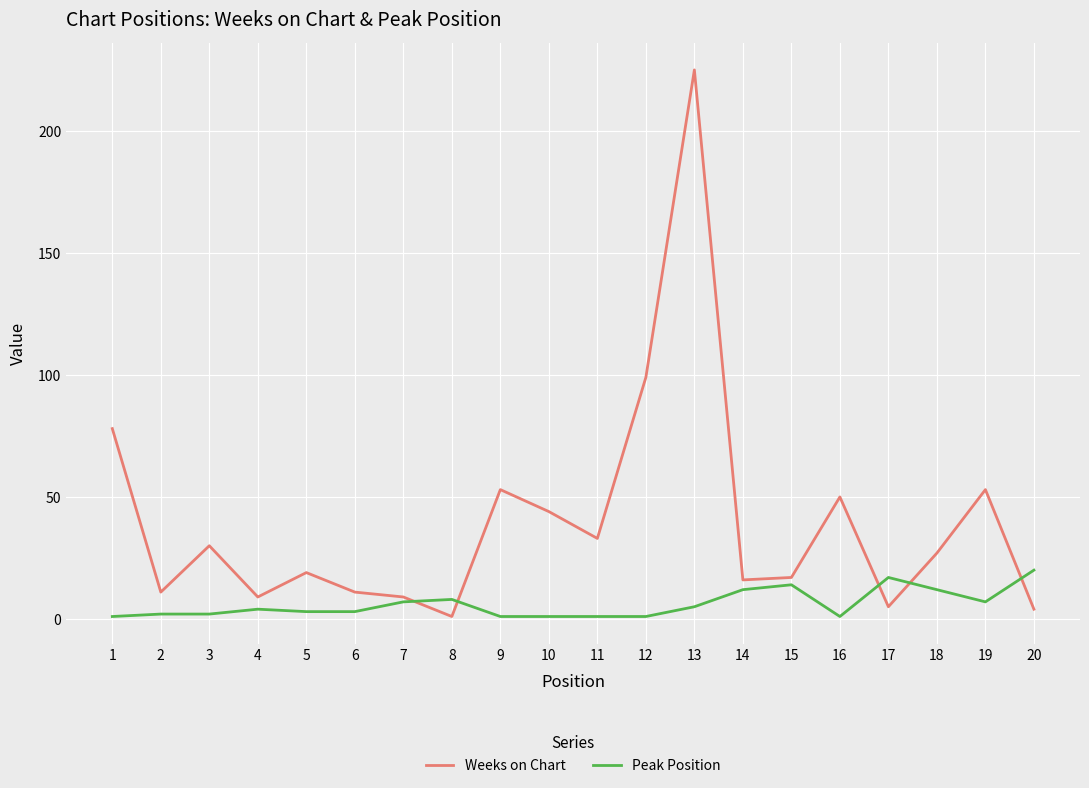

The Weeks on Chart series shows 4 at 20. True or false?

True